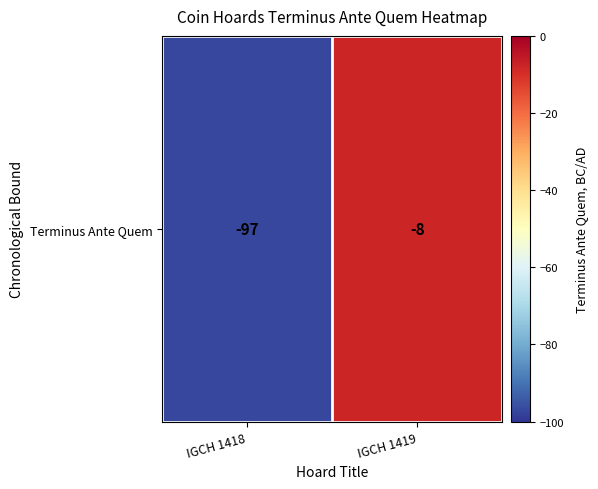

What is the sum of all values?

-105